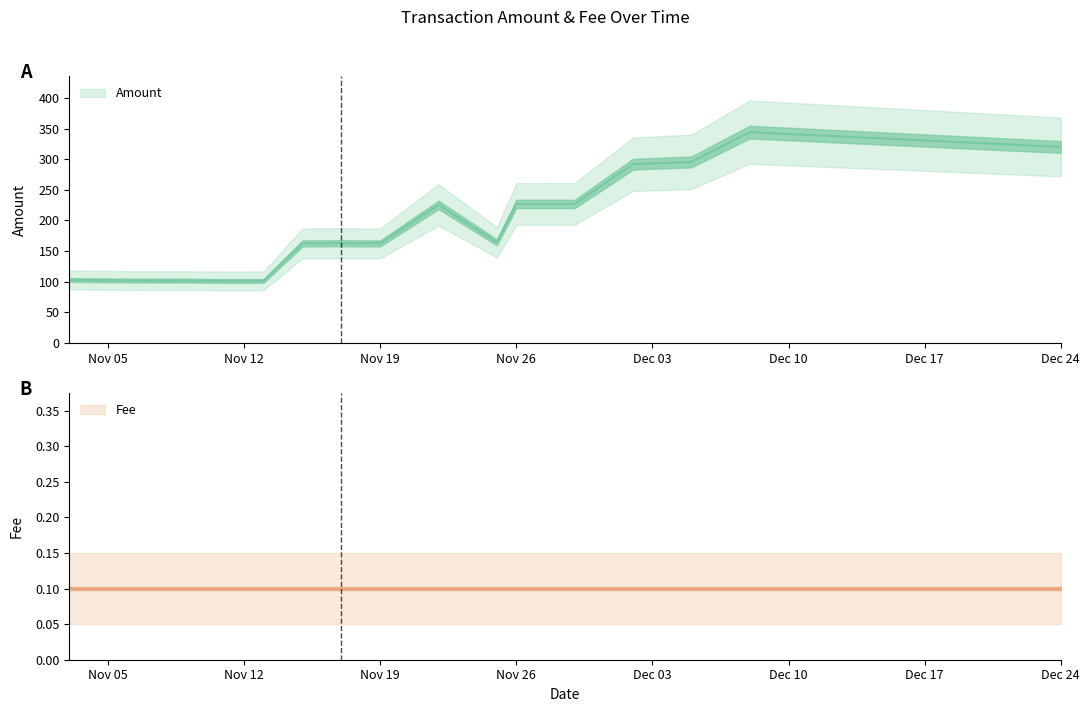

True or false: Fee has more than 1 points higher than both neighbors.

False